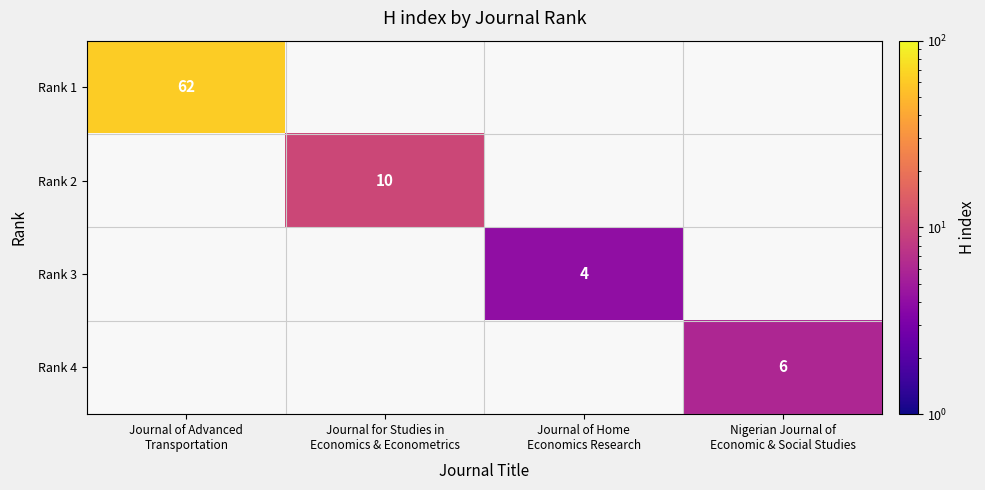

What is the smallest value displayed?

4.0